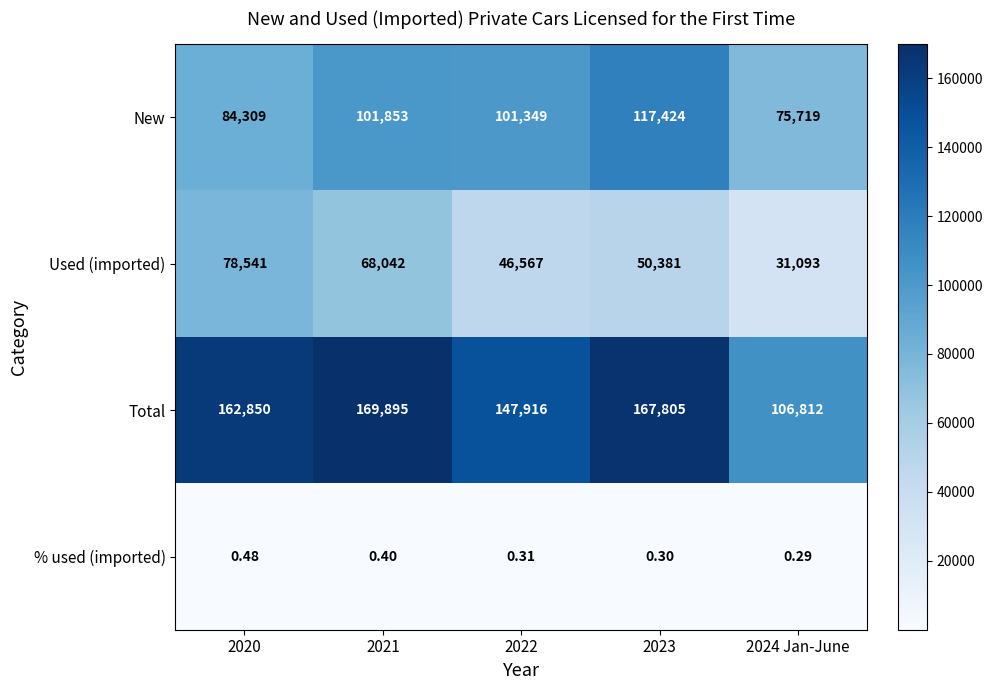

Which series has the largest total across all categories?

Total